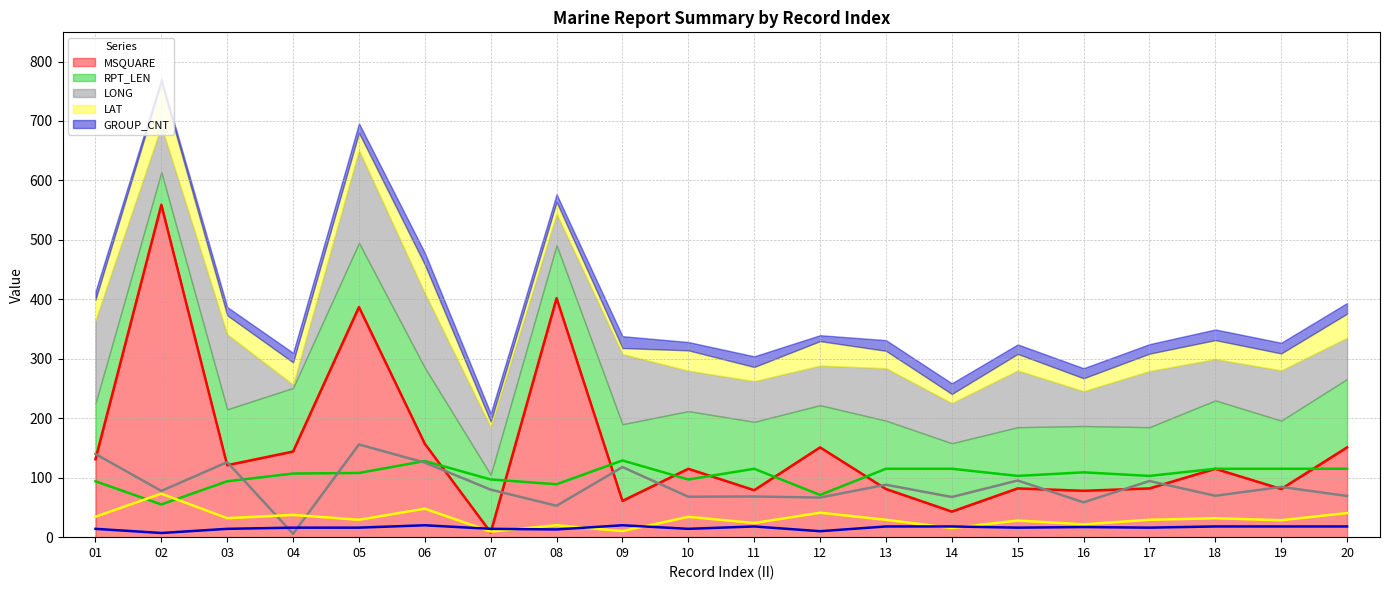

In RPT_LEN (line), how many points are higher than both neighbors (excluding endpoints)?

4